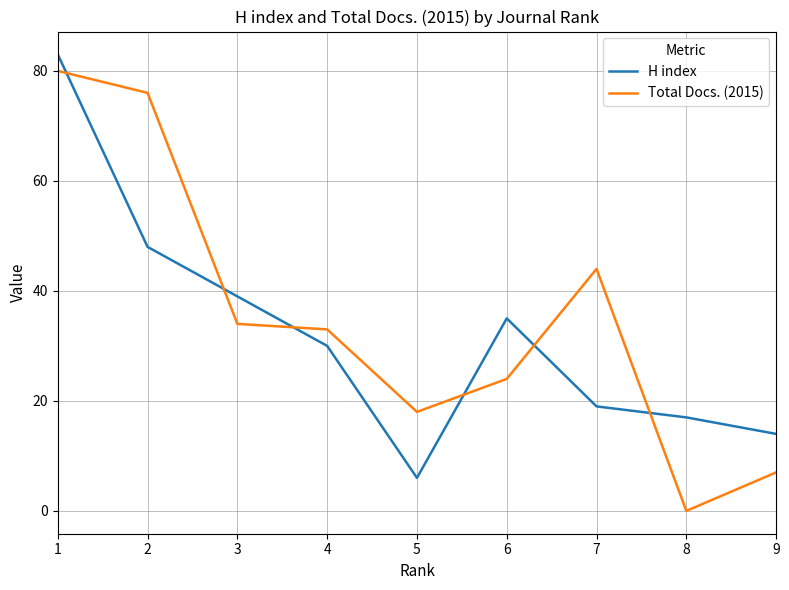

At which label does Total Docs. (2015) first exceed 33?

1